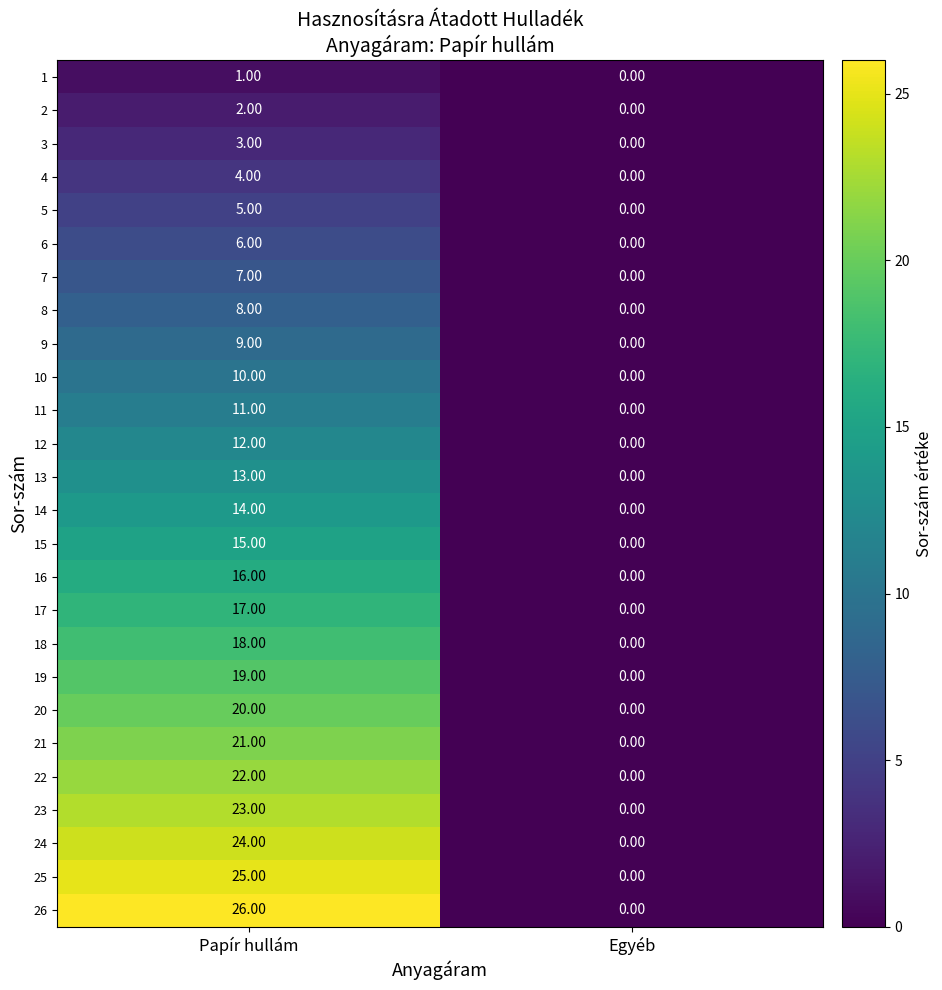

What is the average value of the 6 series?

3